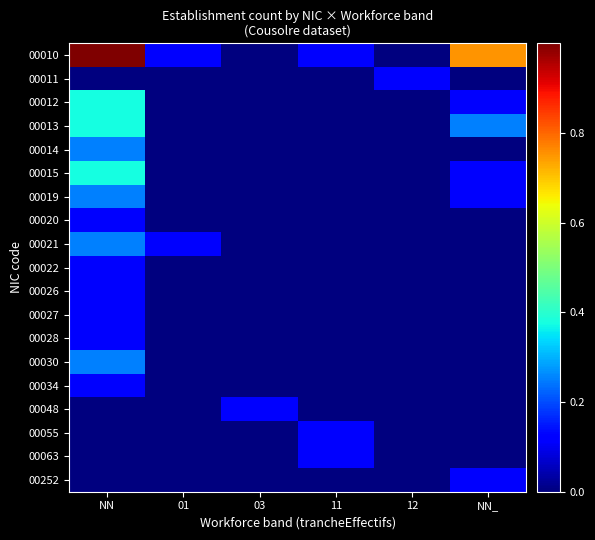

At which category is the sum across all series the highest?

NN